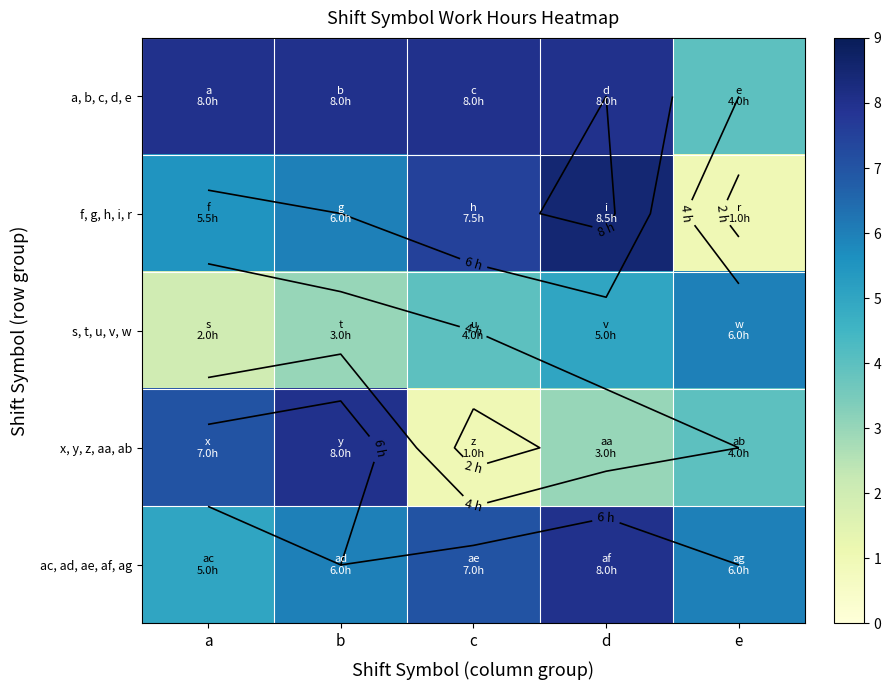

What is the difference between the f, g, h, i, r values at a and b?

0.5